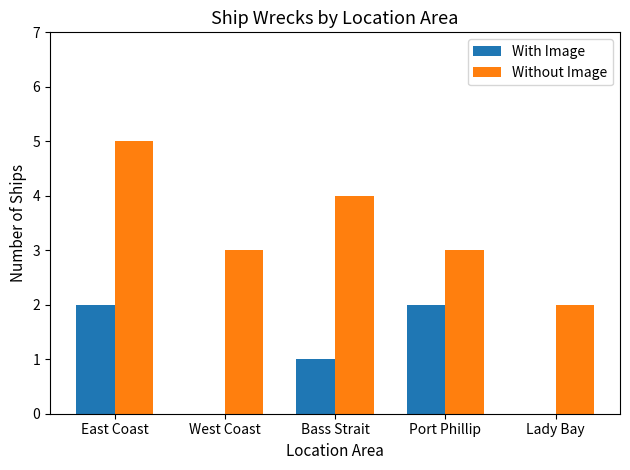

Which series has the largest total across all categories?

Without Image